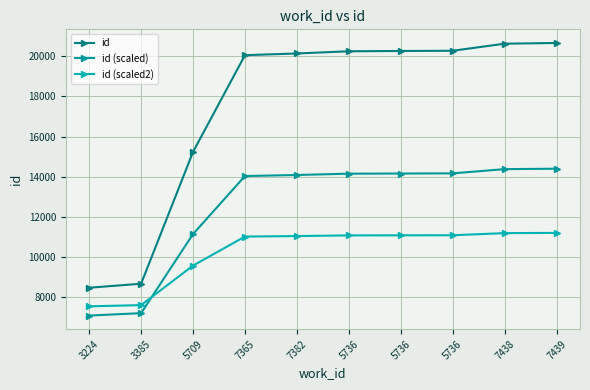

How many values in the id (scaled2) series are below 11075?

5